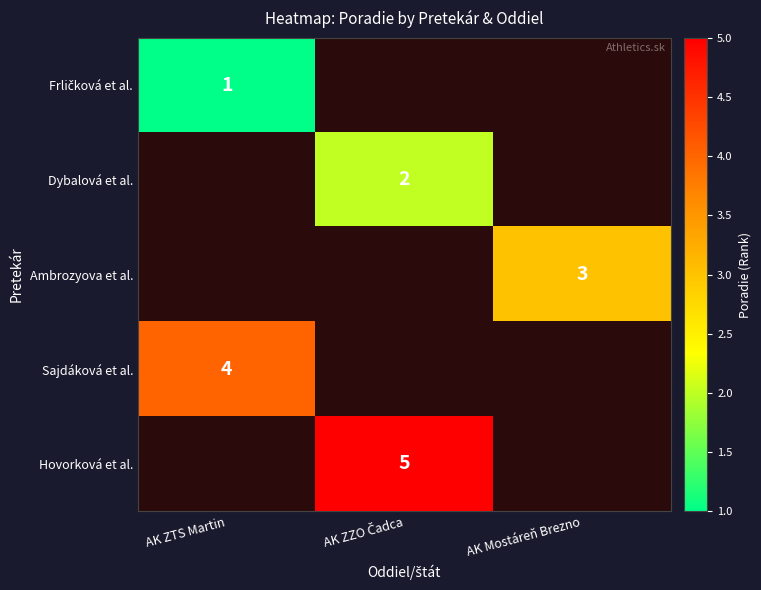

The Sajdáková et al. series shows 4 at AK ZTS Martin. True or false?

True